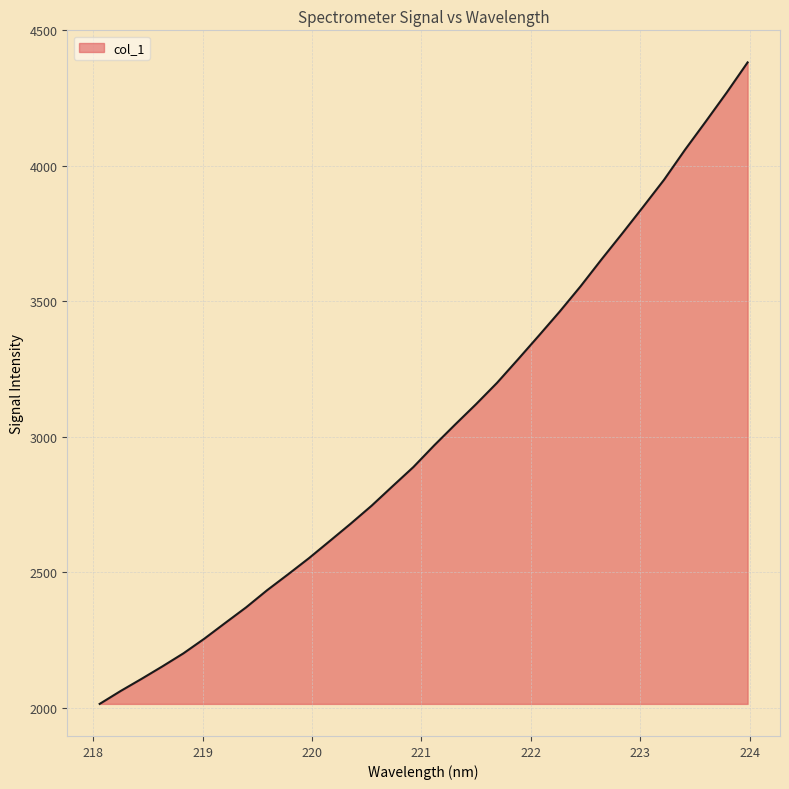

What is the difference between the maximum and minimum values?

2367.4